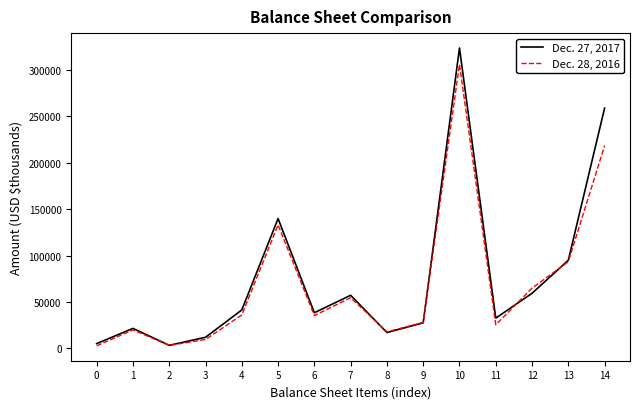

True or false: Dec. 27, 2017 has more than 2 points higher than both neighbors.

True